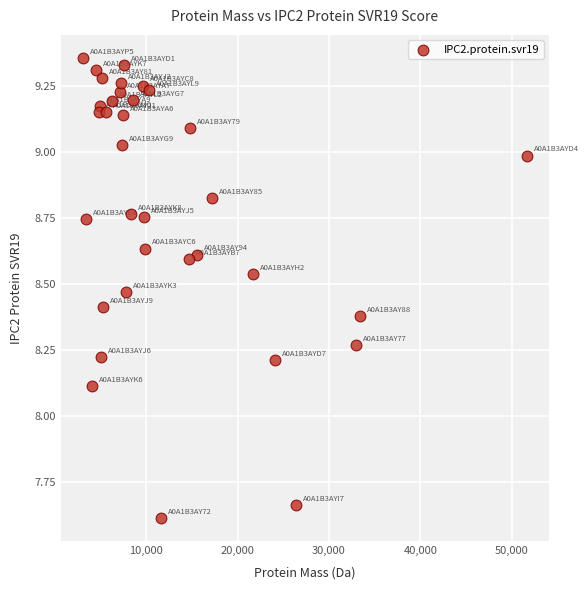

What Y value in the scatter plot is closest to 8?

8.1